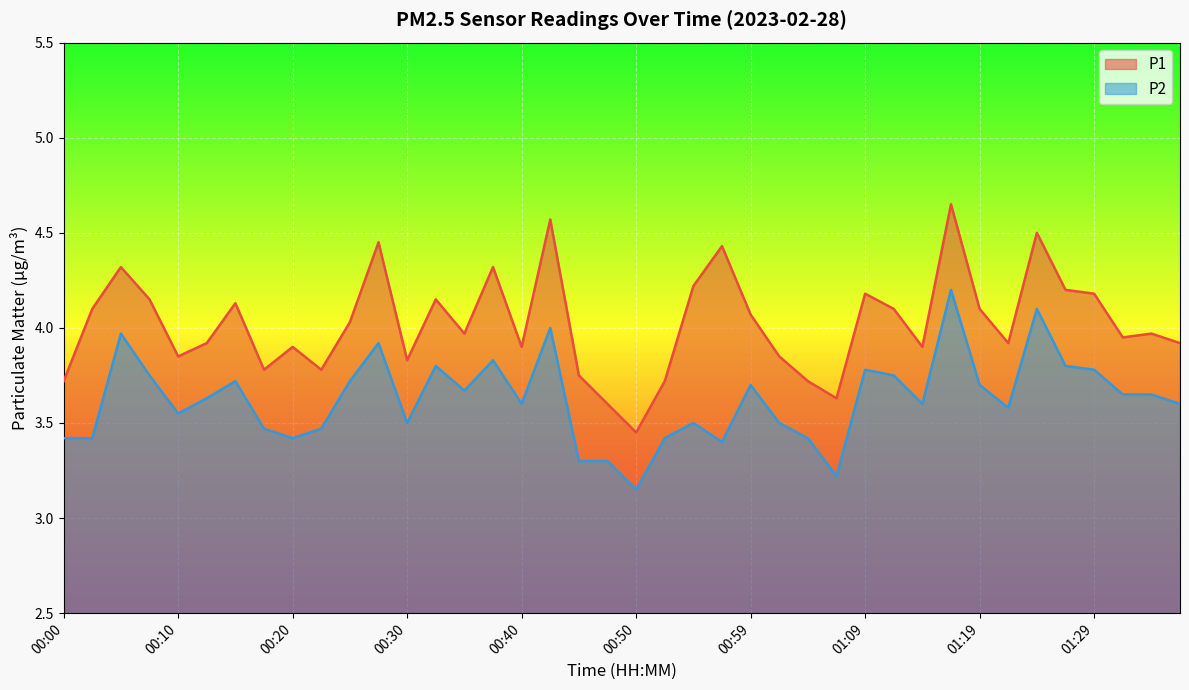

What are all the series names shown in the legend?

P1, P2